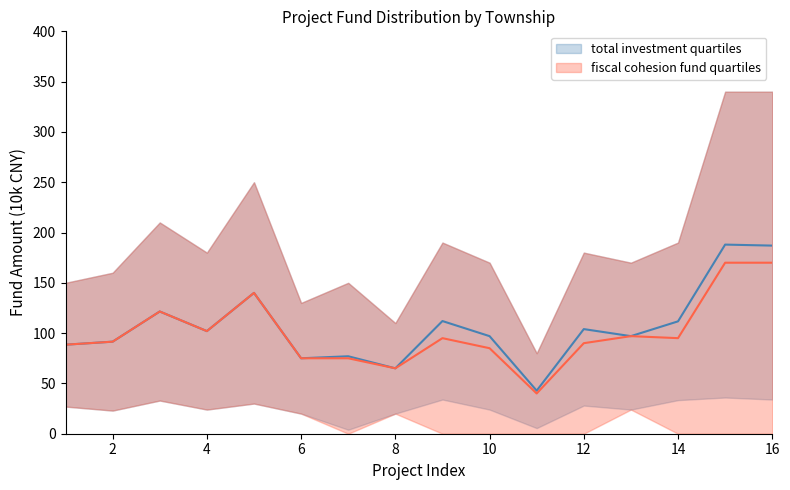

What is the maximum value shown in the chart?

188.0